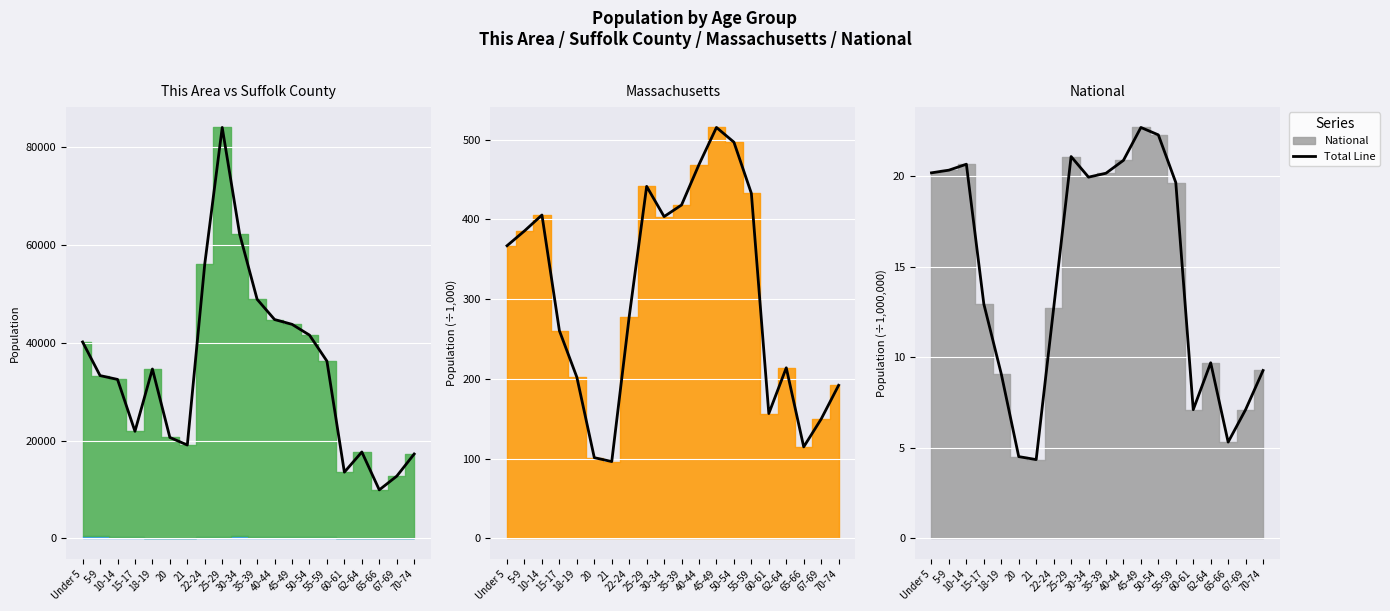

Which label corresponds to the largest value in the chart?

45-49